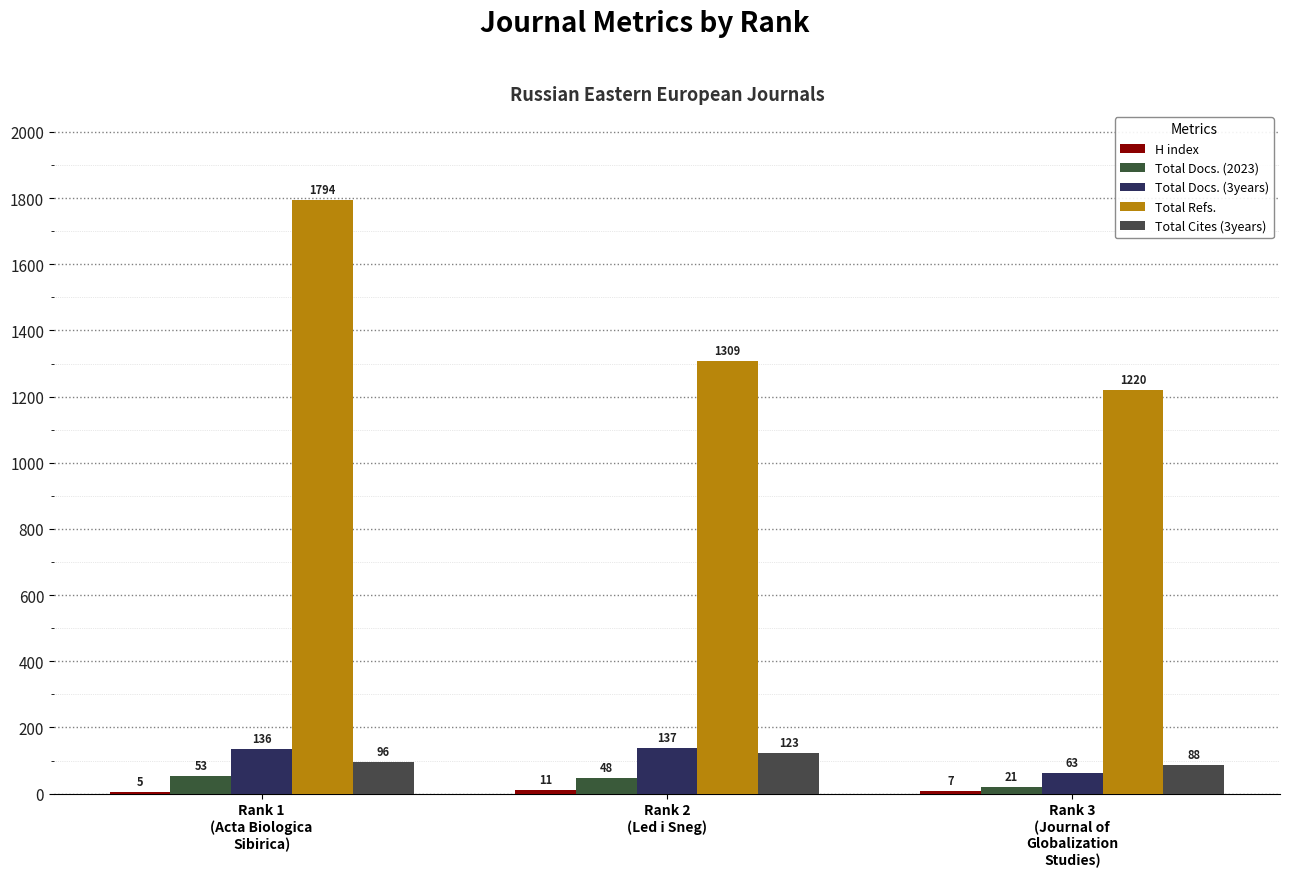

How many series are shown in this chart?

5